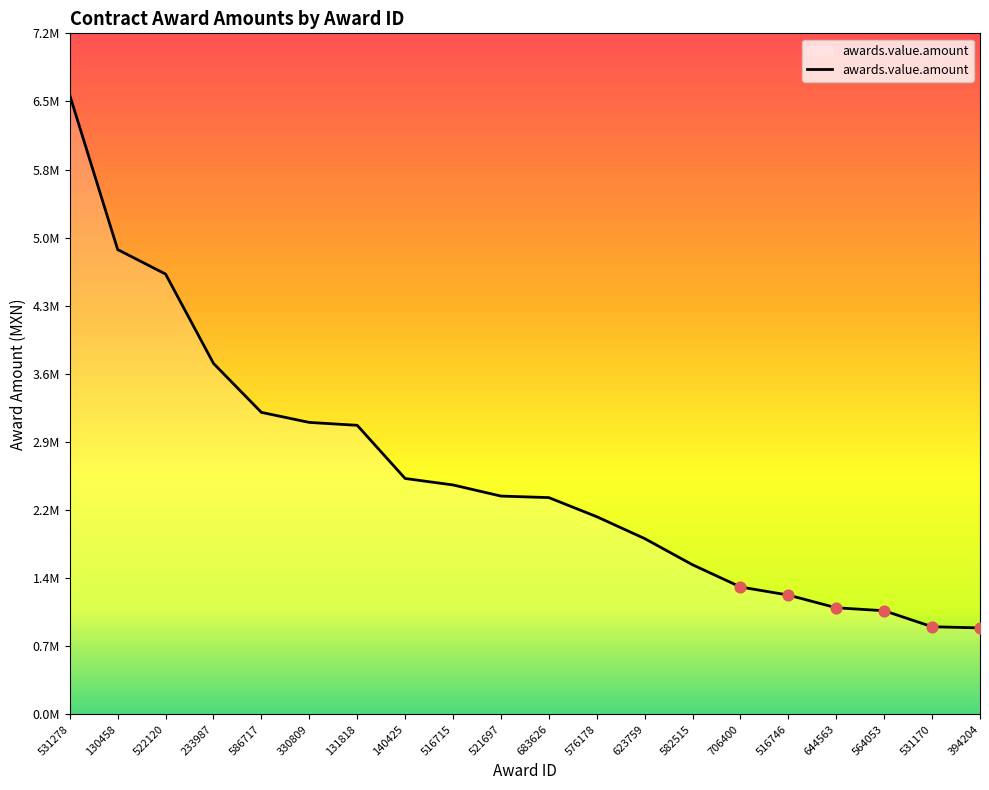

What is the change in value from 233987 to 582515?

-2131112.3